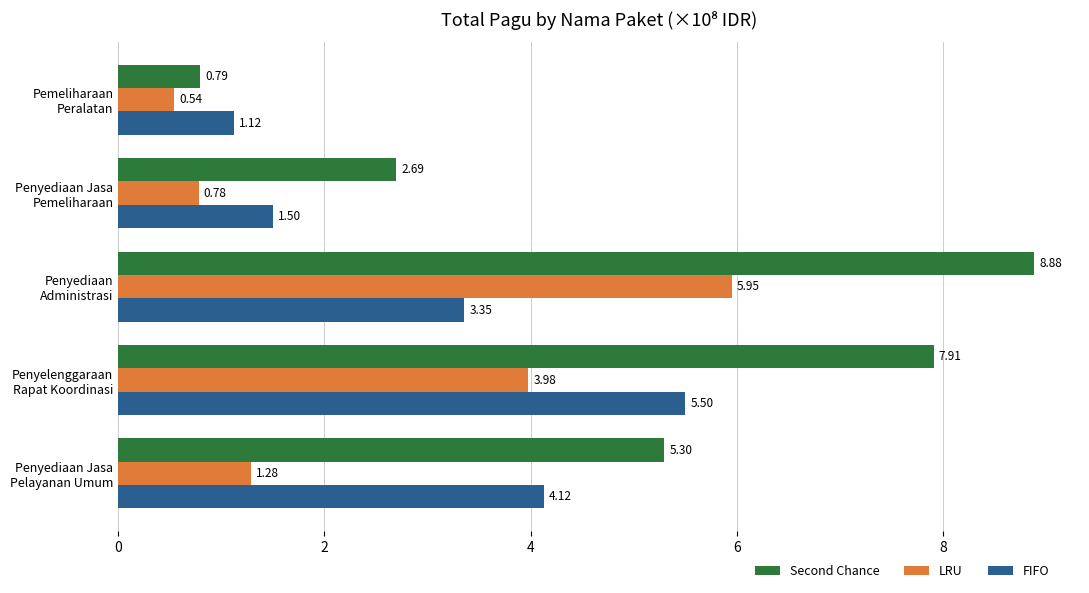

What is the difference between the maximum and minimum values in the Second Chance series?

8.1